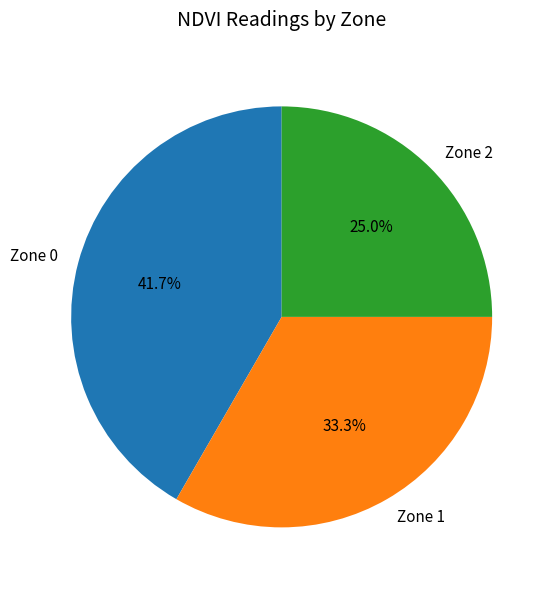

True or false: Zone 0 accounts for 42% of the total.

True